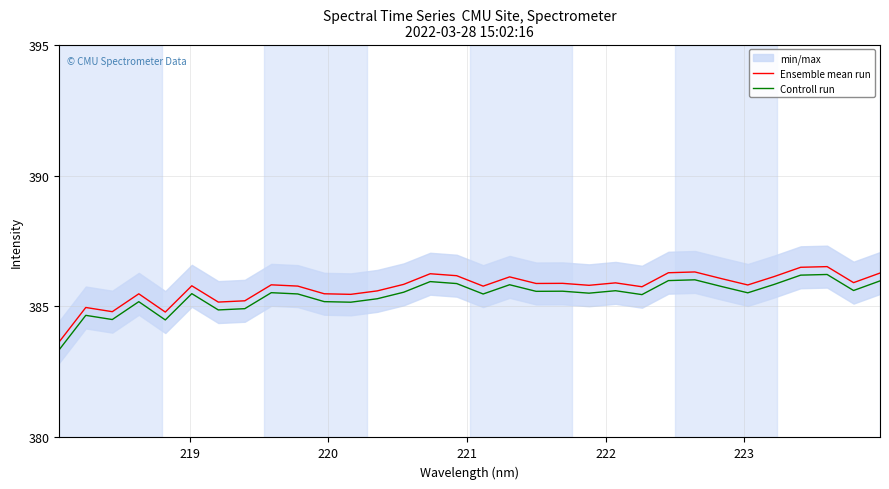

True or false: Ensemble mean run and Controll run cross at least once.

False